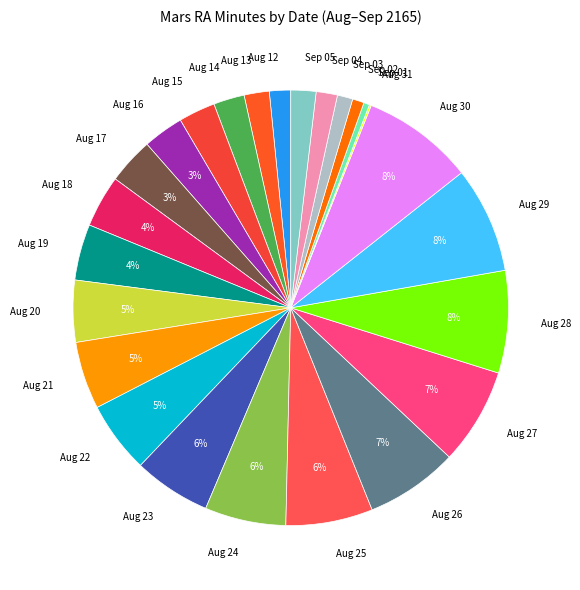

True or false: Aug 23 accounts for 1% of the total.

False